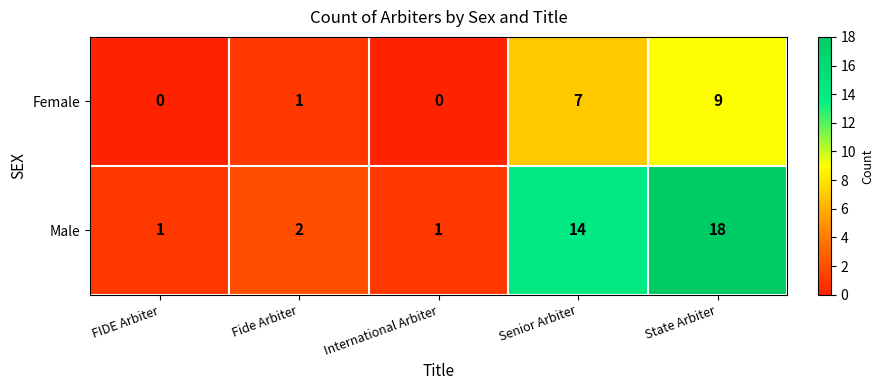

Which series has the widest spread of values?

Male